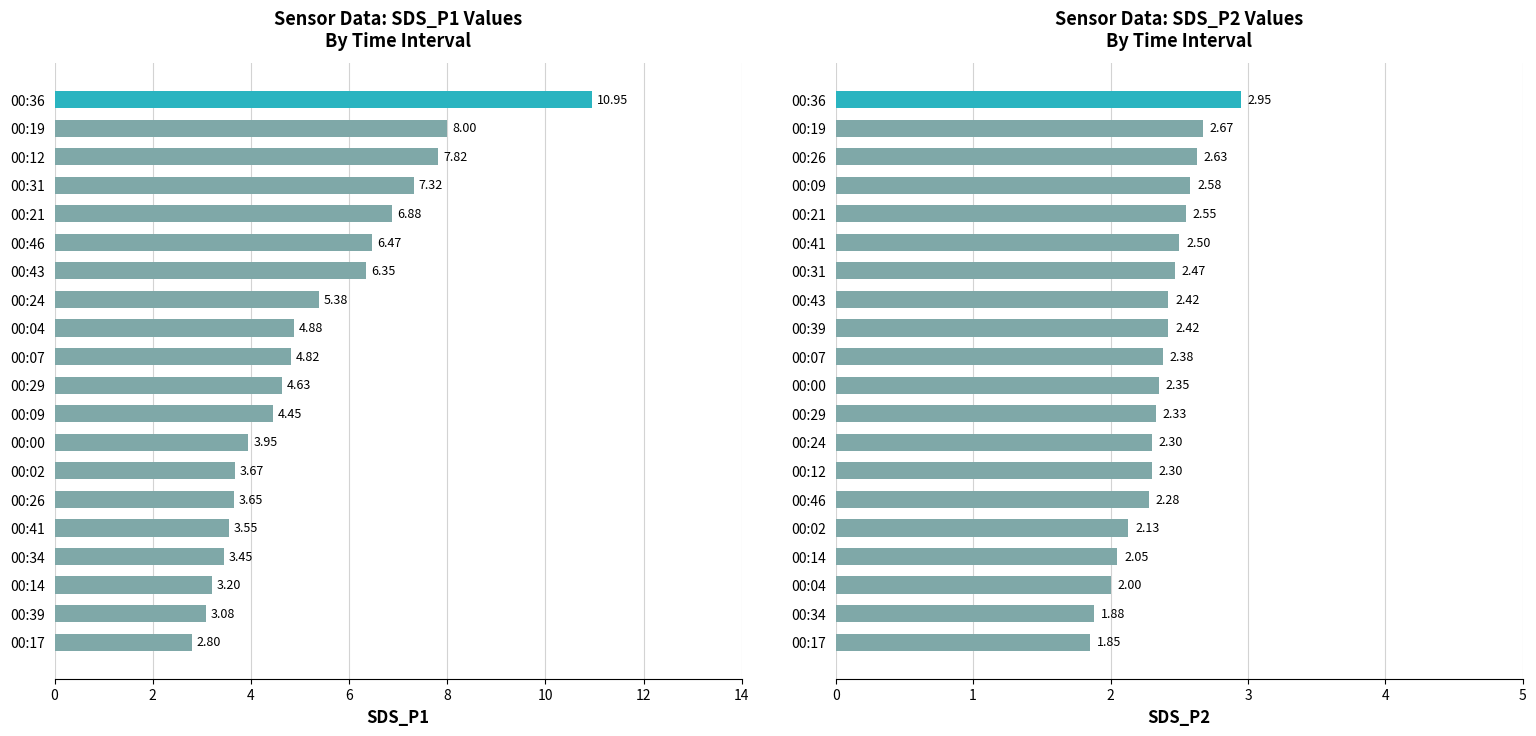

What is the smallest value displayed?

1.9